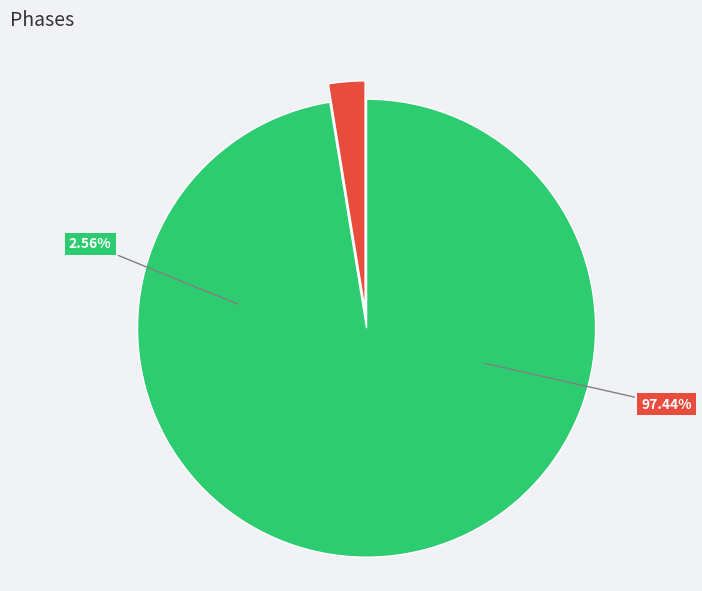

Between 17 and 26, which is larger?

17